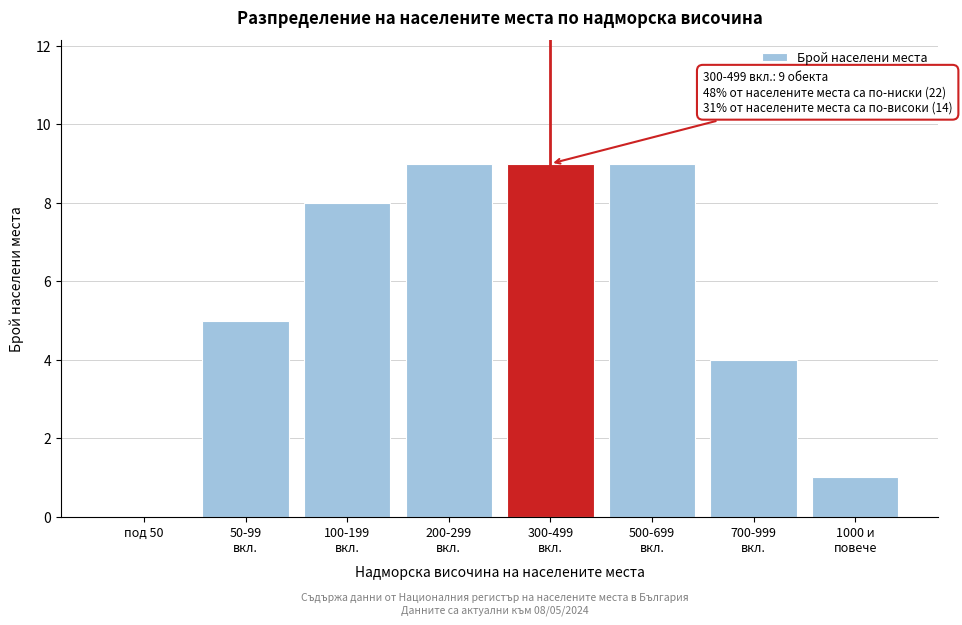

What is the greatest value displayed?

9